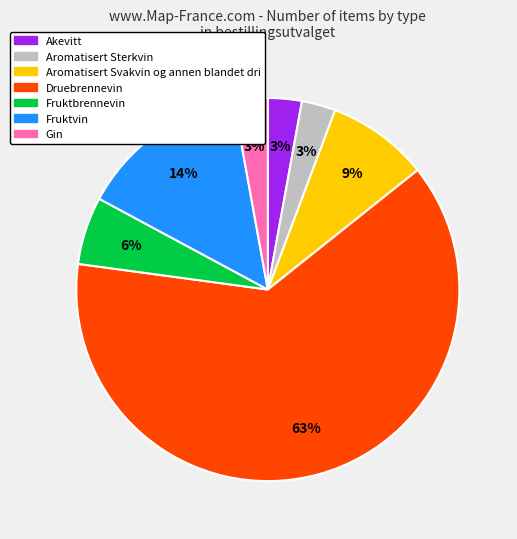

The Akevitt slice represents 3% of the pie. True or false?

True